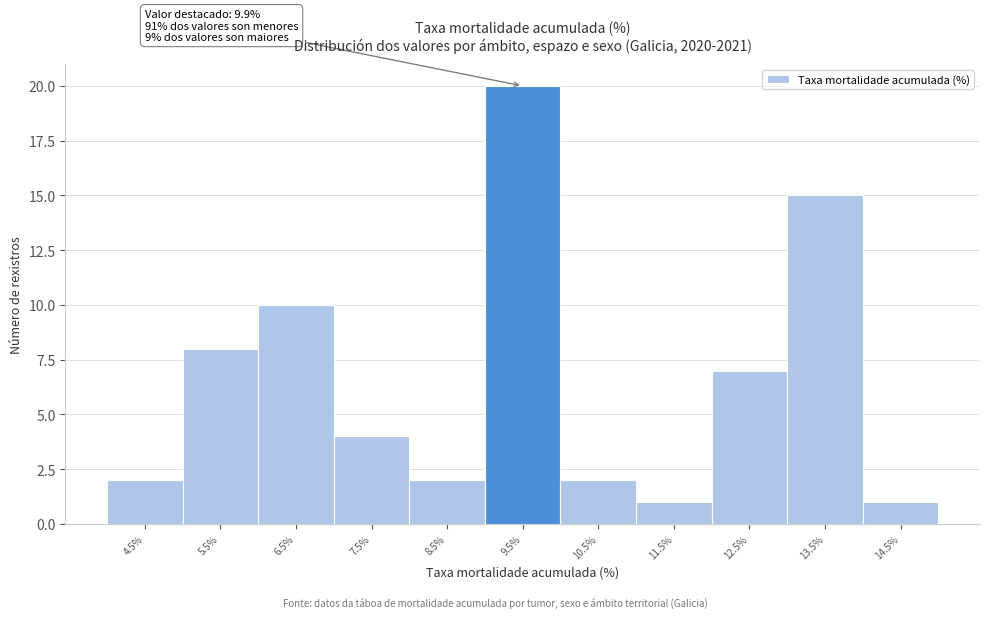

Reading left to right, transcribe all the data shown in this chart.

4.5%=2	5.5%=8	6.5%=10	7.5%=4	8.5%=2	9.5%=20	10.5%=2	11.5%=1	12.5%=7	13.5%=15	14.5%=1